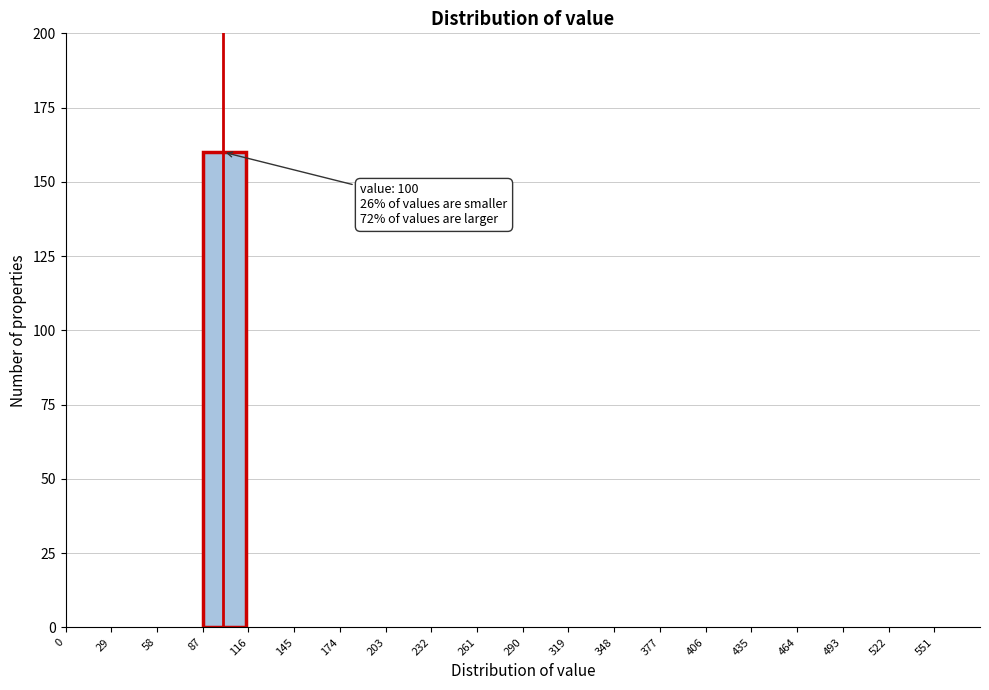

Which range on the x-axis has the tallest bar?

87 to 116